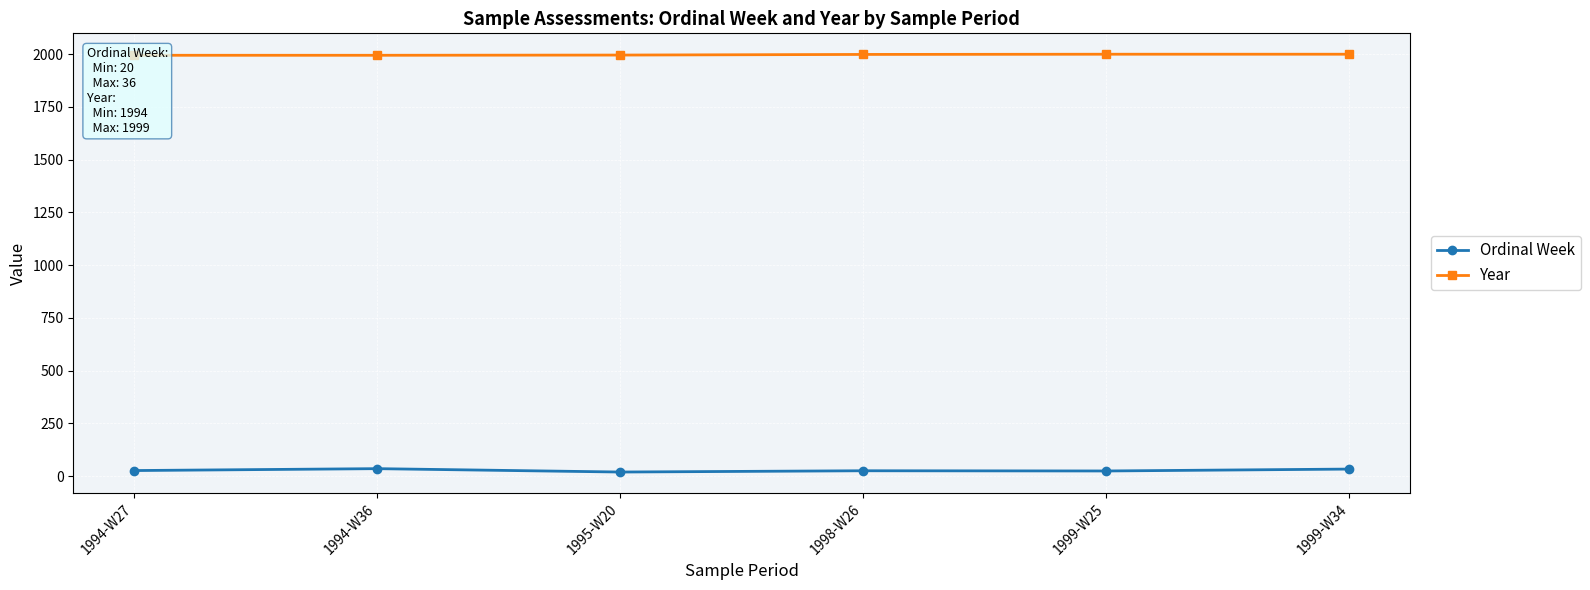

Reading left to right, list all the values displayed in this chart.

Ordinal Week: 1994-W27=27	1994-W36=36	1995-W20=20	1998-W26=26	1999-W25=25	1999-W34=34
Year: 1994-W27=1994	1994-W36=1994	1995-W20=1995	1998-W26=1998	1999-W25=1999	1999-W34=1999